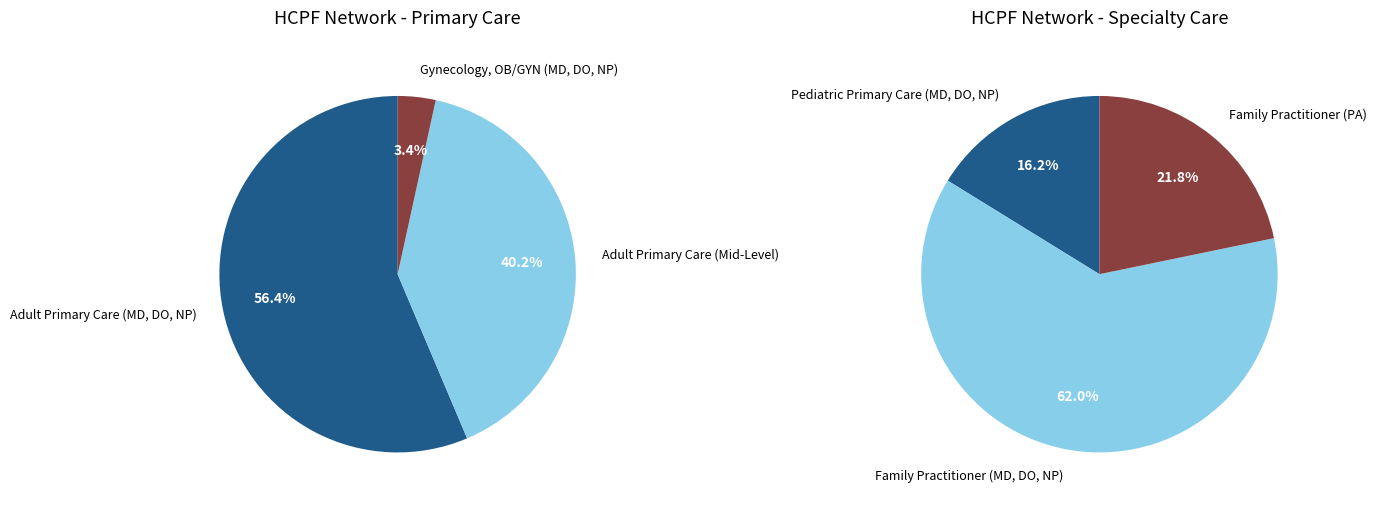

Which slice is the largest?

Family Practitioner (MD, DO, NP)